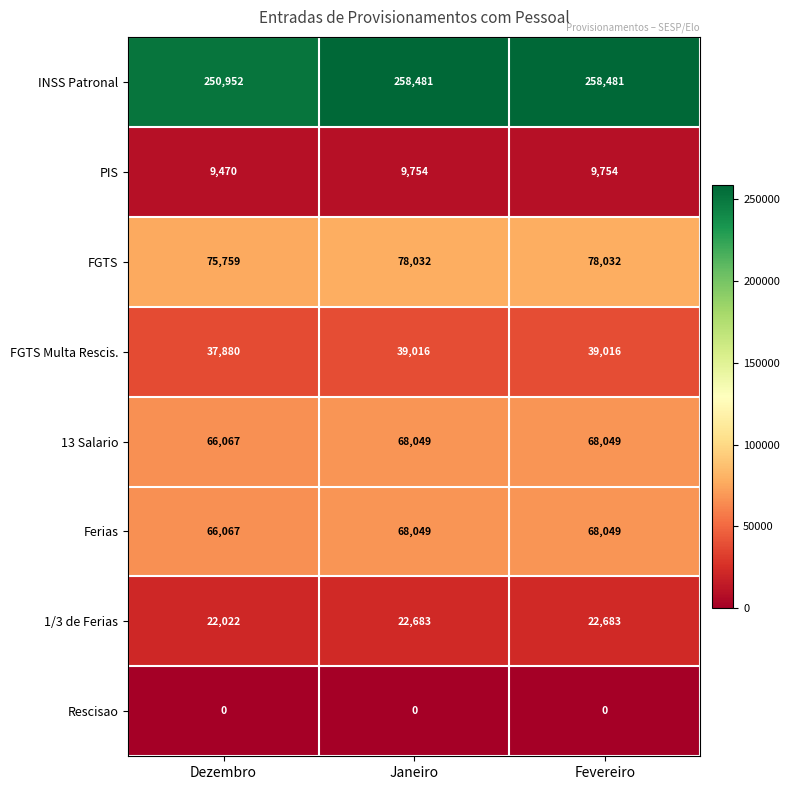

Read the PIS value at Fevereiro, to the nearest 10.

9750